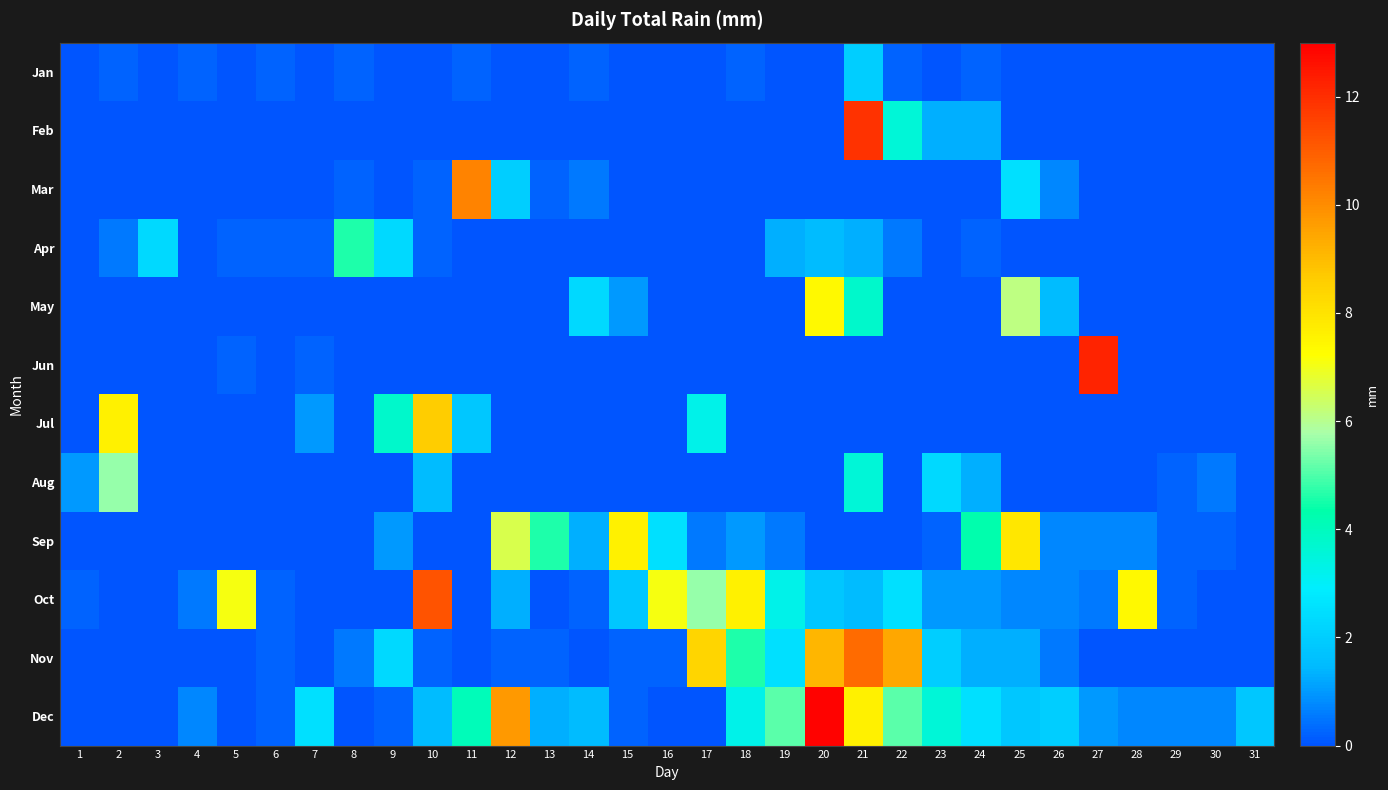

What is the spread (max minus min) of values at 8?

4.6